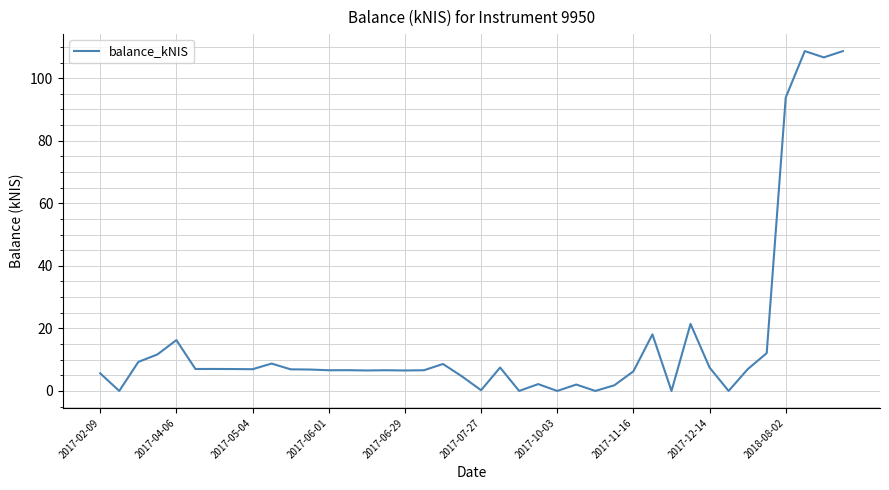

Count the number of categories in the chart.

40